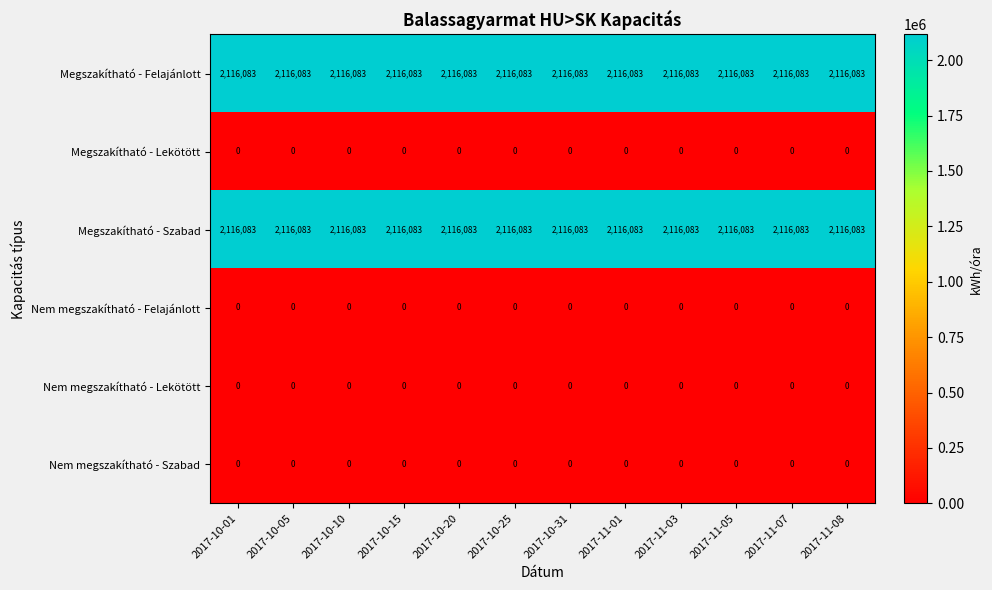

The Nem megszakítható - Lekötött series shows 0 at 2017-11-07. True or false?

True